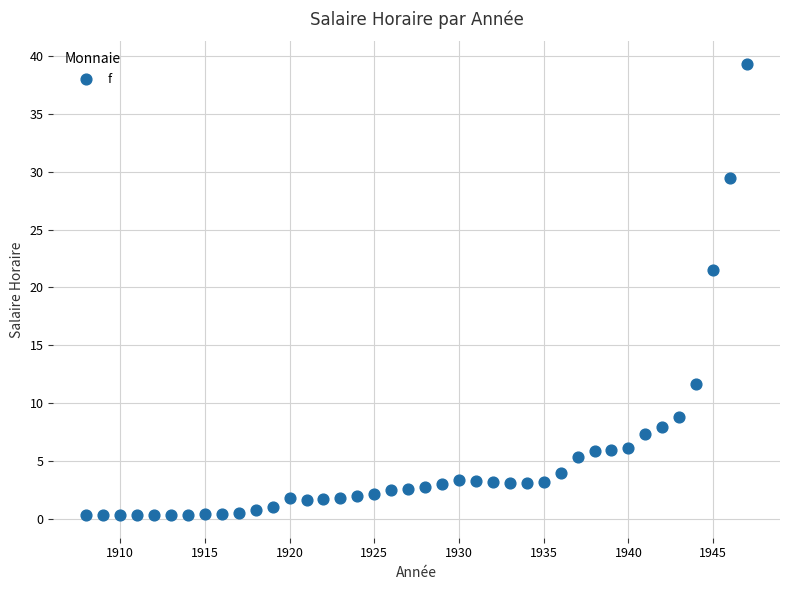

What is the range of X values (max minus min)?

39.0